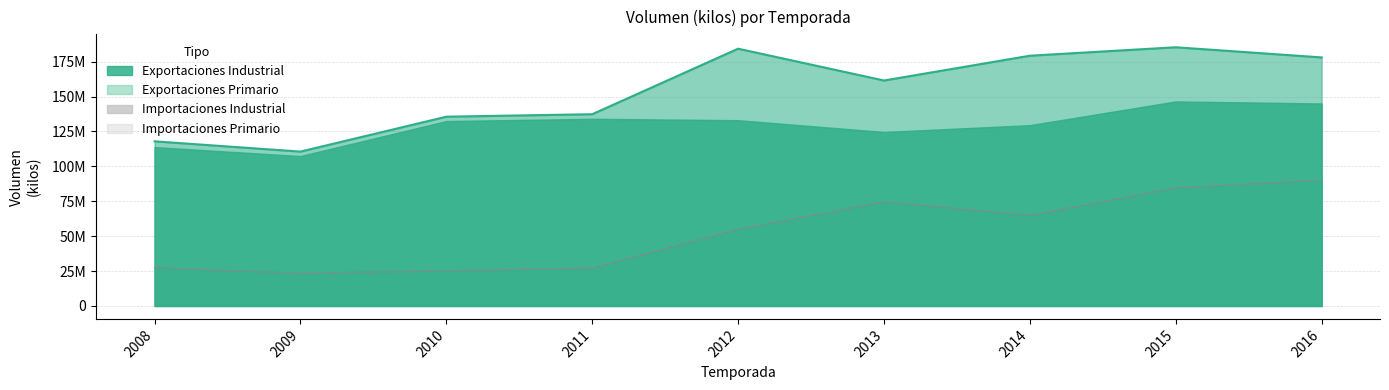

Reading left to right, what are all the values shown in this chart?

2008=117901088.3	2009=110545512.8	2010=135546309.6	2011=137321046.0	2012=184237281.8	2013=161456498.0	2014=179210930.6	2015=185263703.7	2016=177992080.7